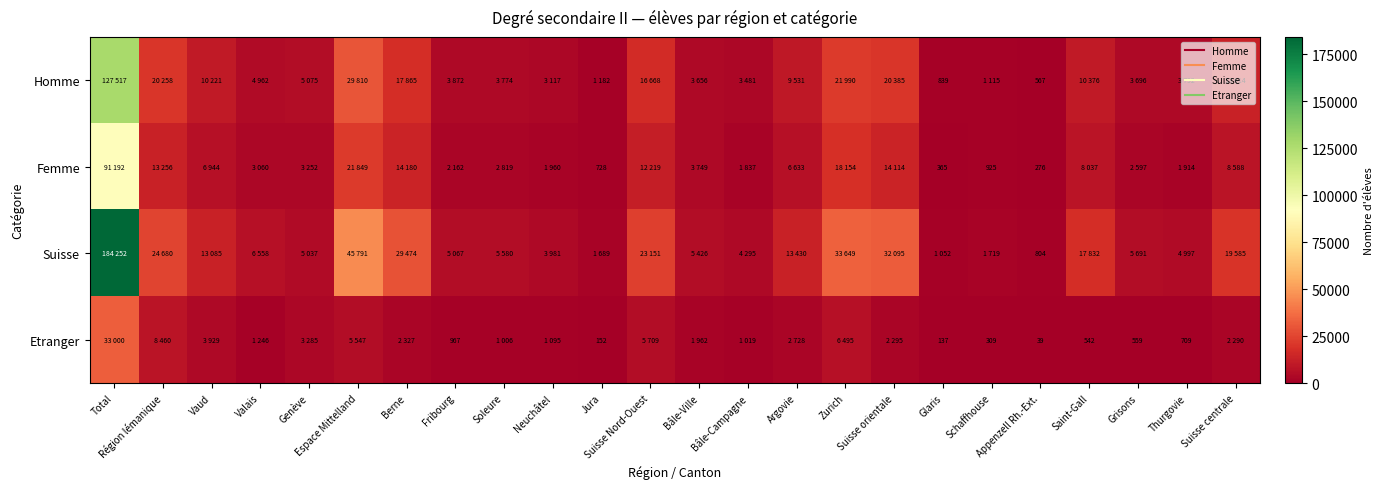

Rank the series at Total from lowest to highest value.

Etranger, Femme, Homme, Suisse